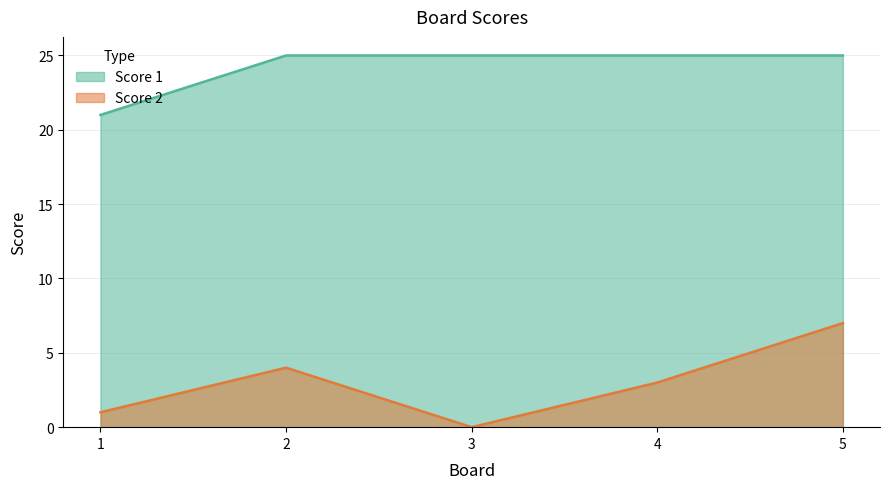

The value of Score 1 at 1 is 21. True or false?

True